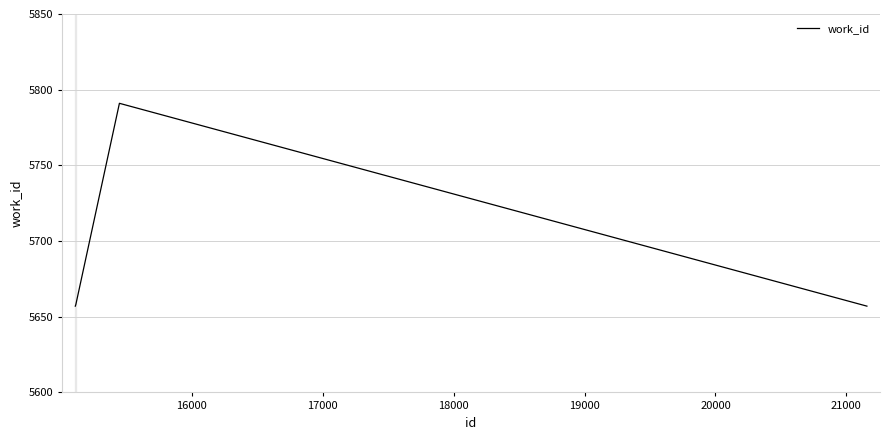

What is the minimum value shown in the chart?

5657